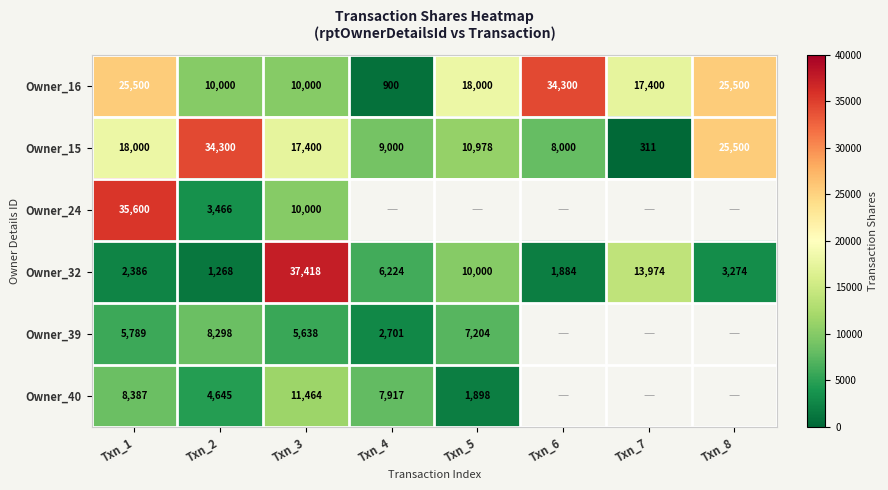

Count the Owner_16 values in the range 10000 to 25500.

6